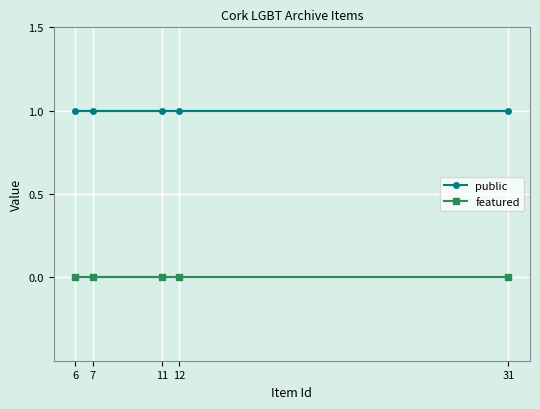

At which category is the sum across all series the highest?

7